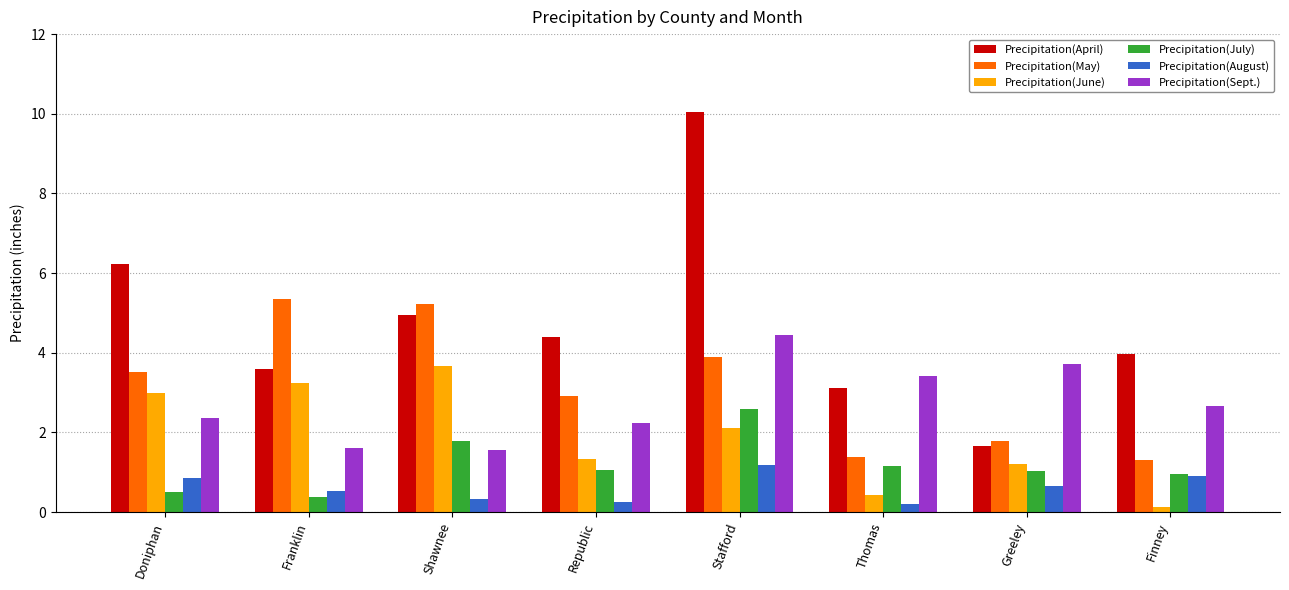

What is the sum of the Precipitation(Sept.) values at Thomas and Franklin?

5.1